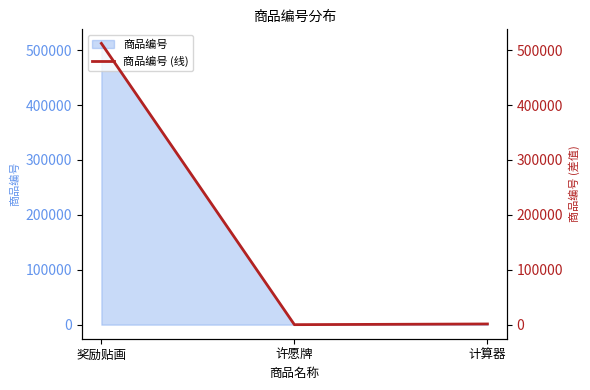

At which label is 商品编号 closest to 256211?

计算器